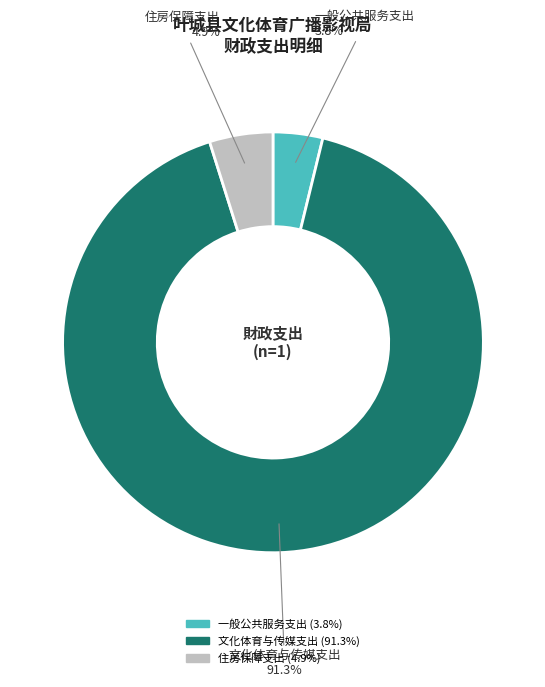

What is the ratio of the value at 一般公共服务支出 to the value at 住房保障支出?

0.8